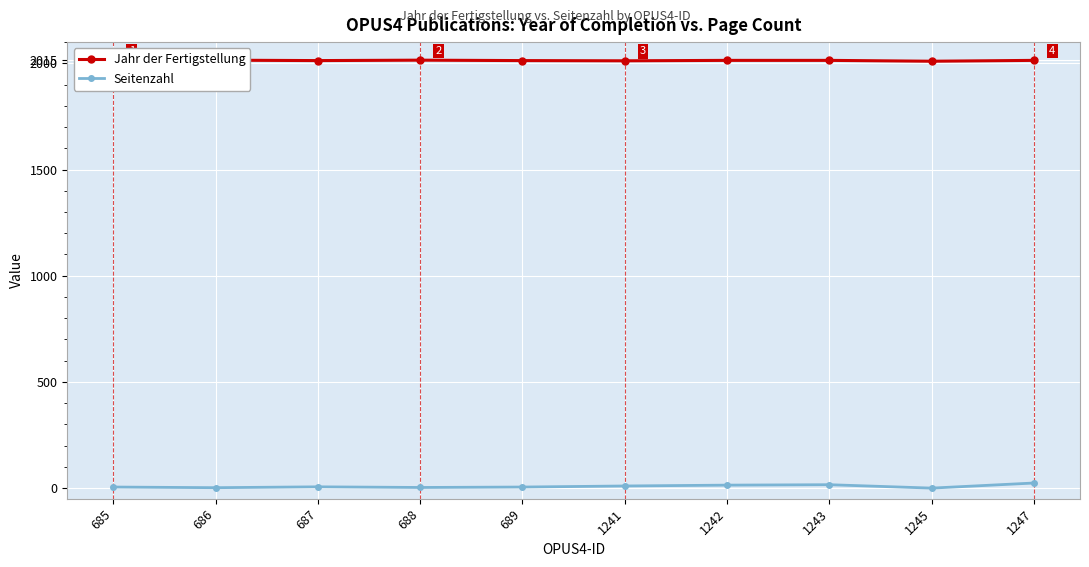

At which label does Jahr der Fertigstellung first exceed 2014?

686